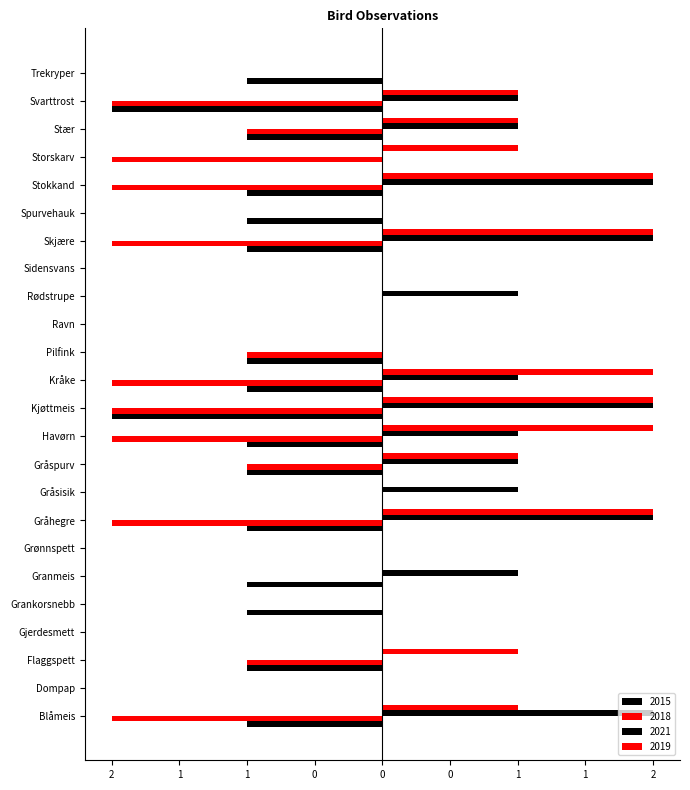

What is the difference between the maximum and second lowest values in the 2018 series?

2